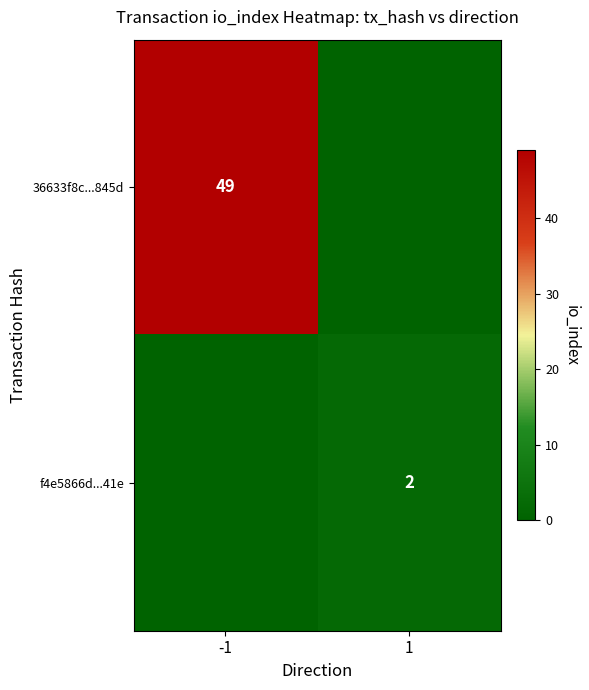

Is it true that f4e5866d...41e equals 2 at 1?

True